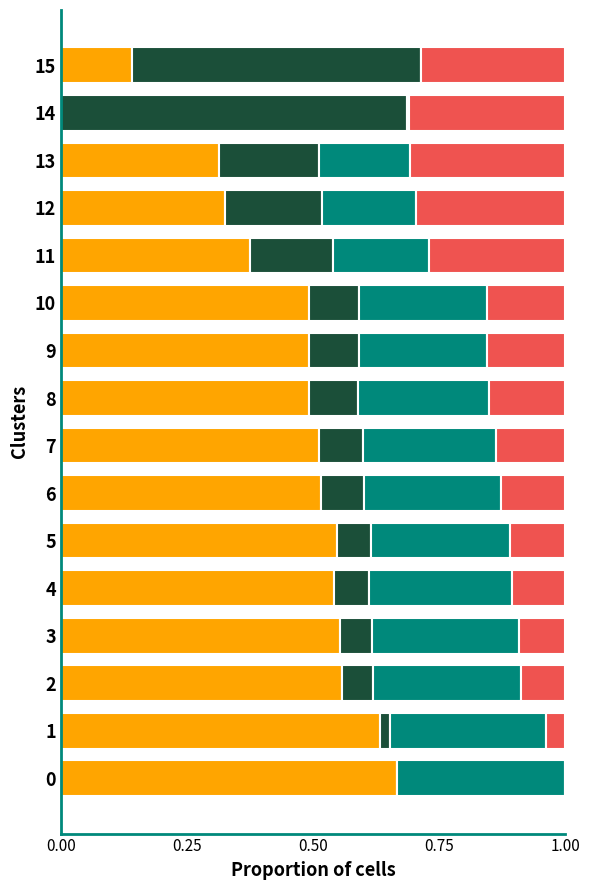

What is the total value across all series at 7?

1.0